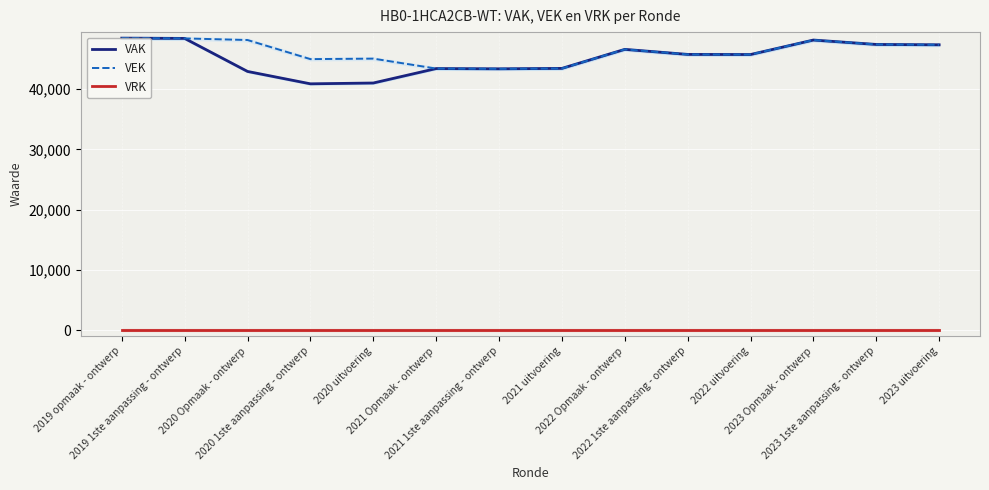

At 2021 uitvoering, list the series in order from smallest to largest.

VRK, VEK, VAK